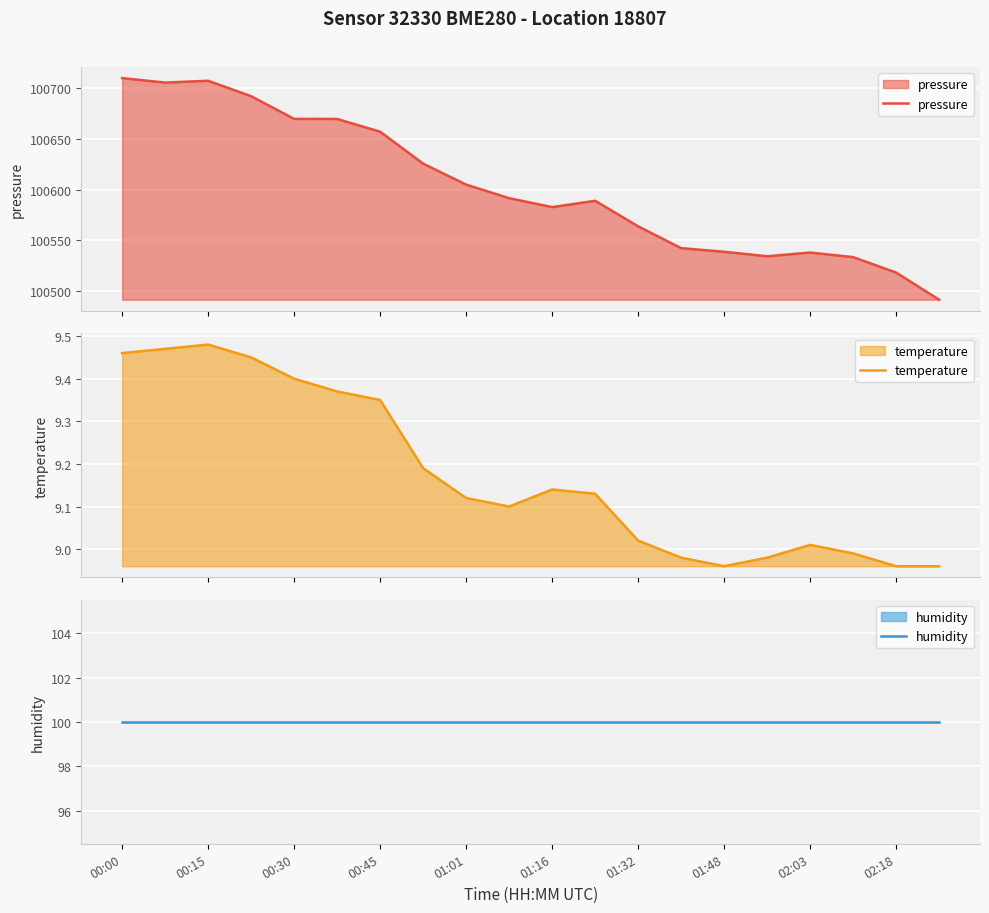

True or false: temperature and pressure cross at least once.

False